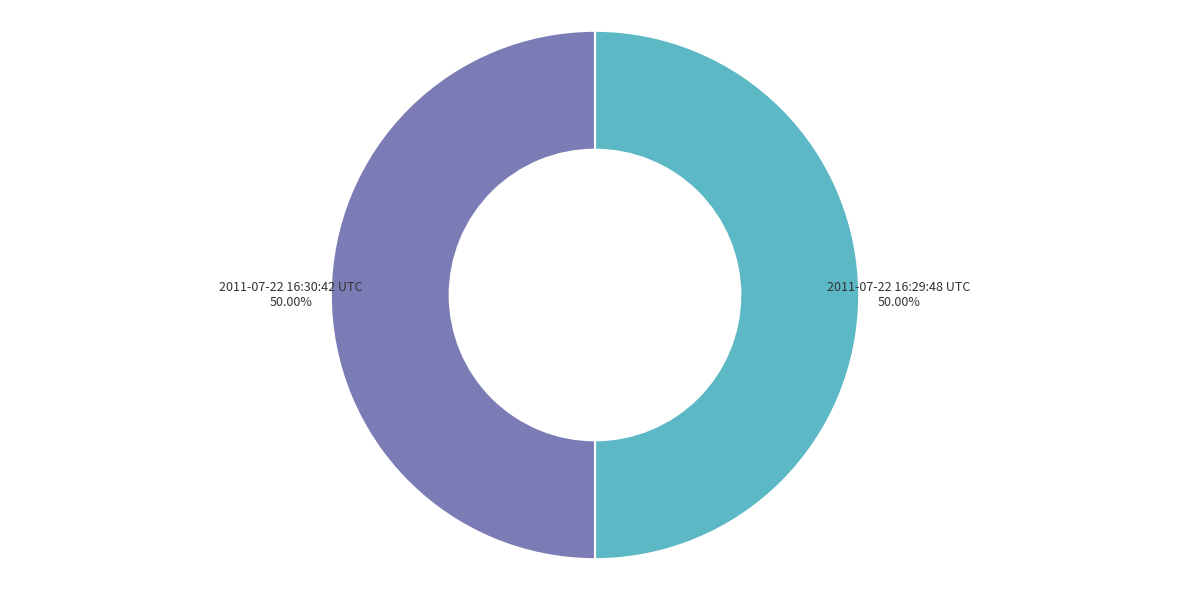

Combined, what portion of the pie is 2011-07-22 16:29:48 UTC and 2011-07-22 16:30:42 UTC?

100.0%